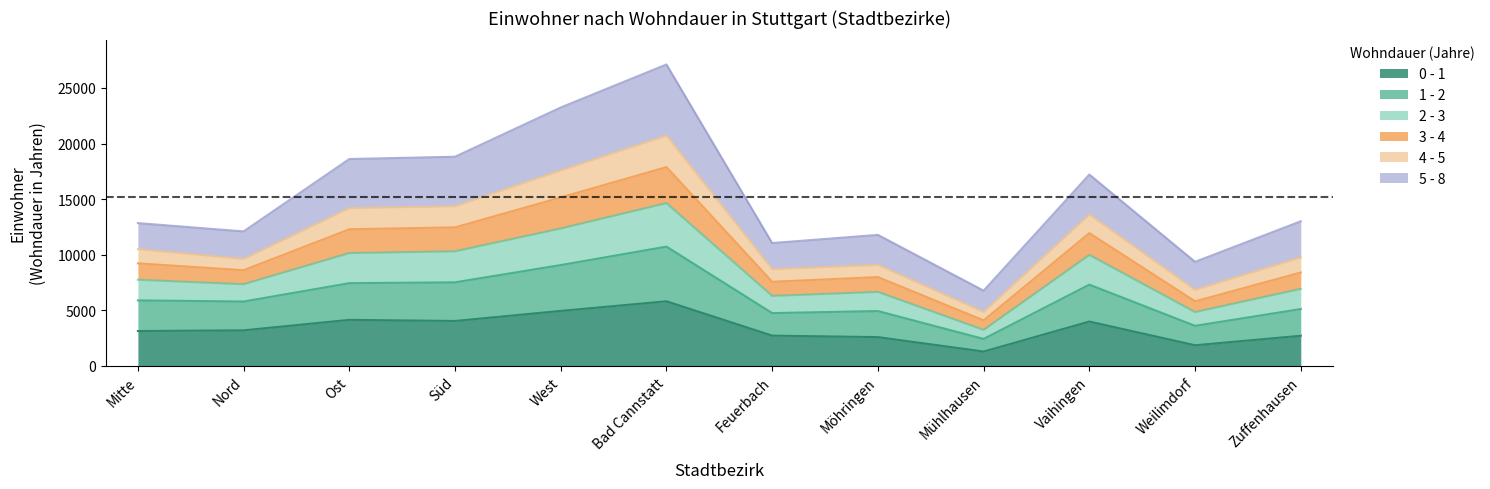

What is the label of the 11th point from the left?

Weilimdorf